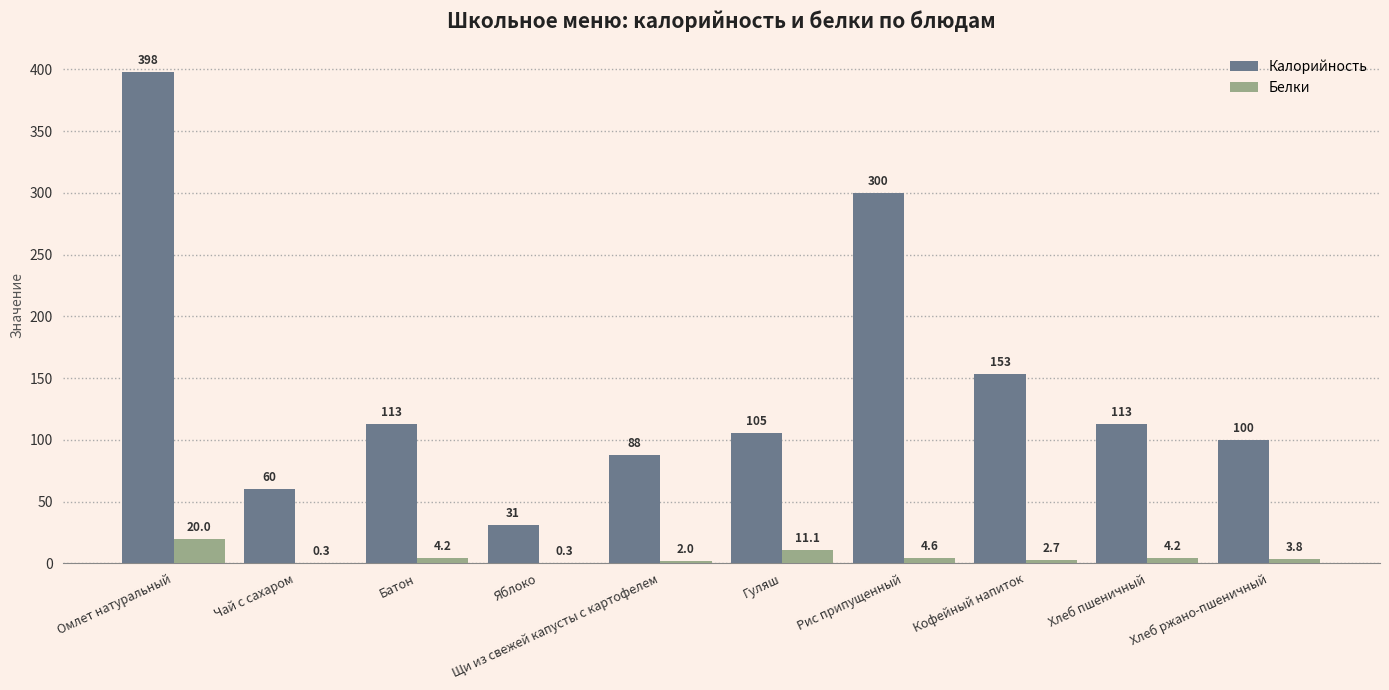

How many values in the Белки series exceed 4?

5